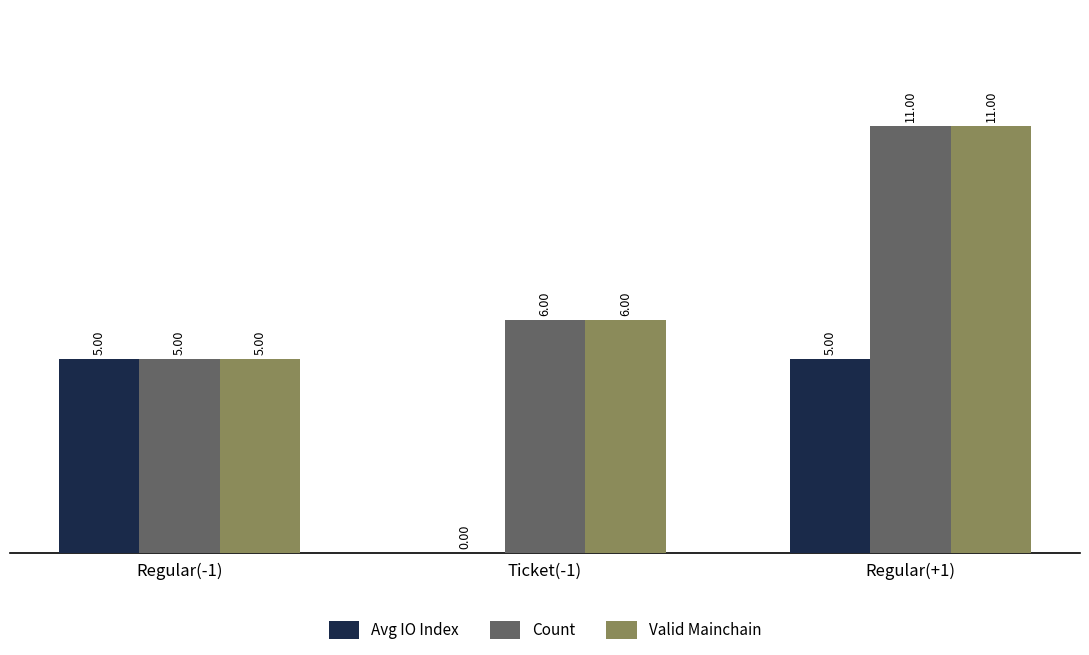

The value of Valid Mainchain at Regular(+1) is 11. True or false?

True